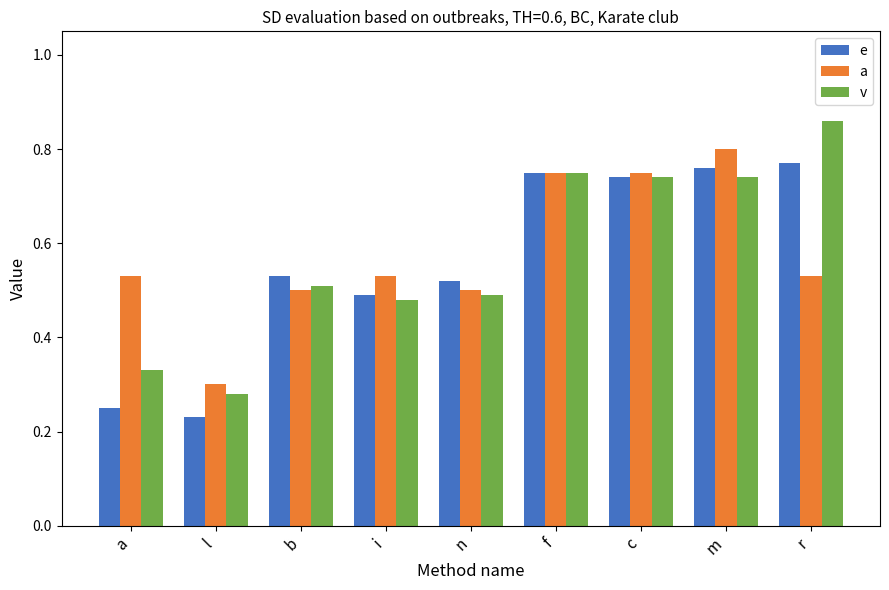

Are the bars grouped side by side (vs. stacked)?

Yes